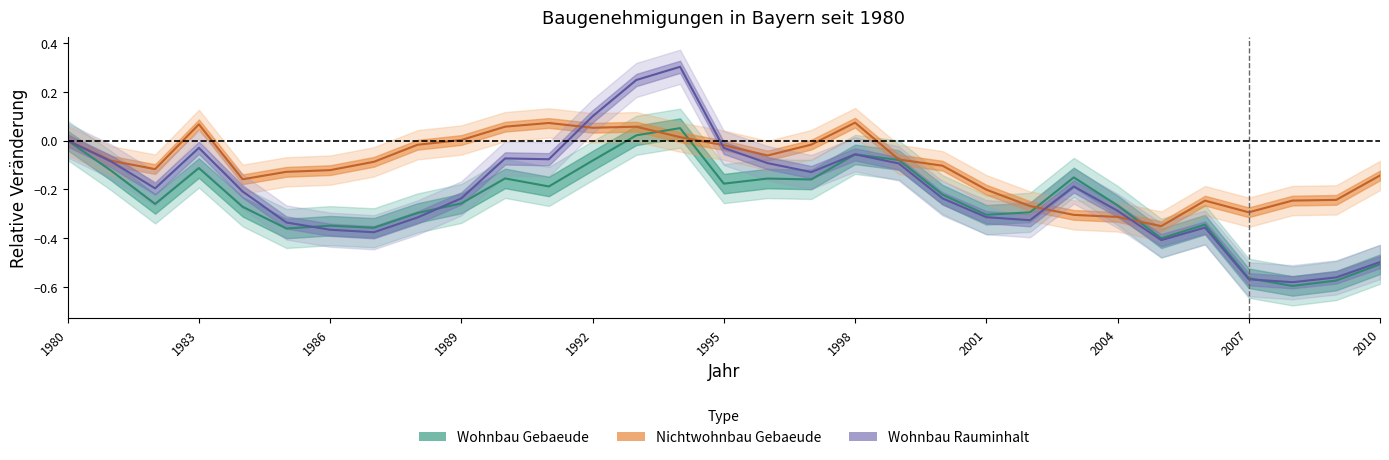

Does the chart display data point markers on the line(s)?

No